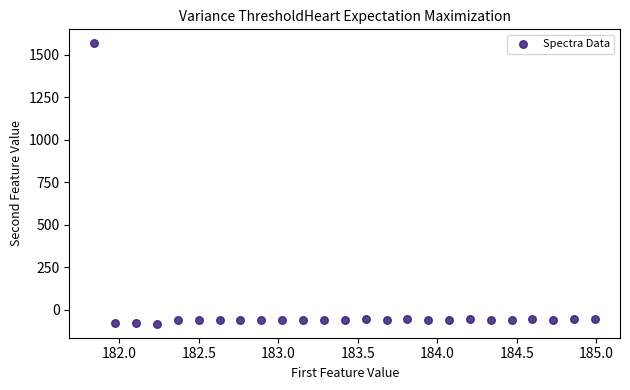

What is the range of Y values (max minus min)?

1648.5